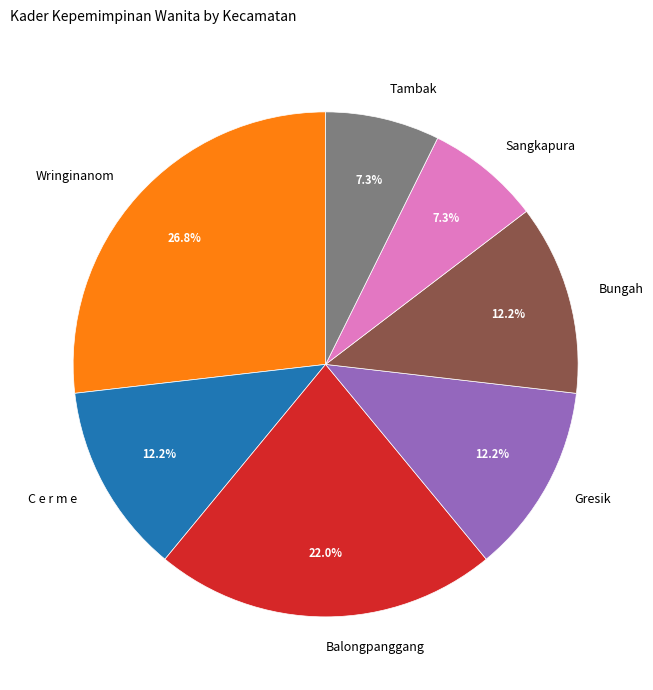

How many slices are in this pie chart?

7